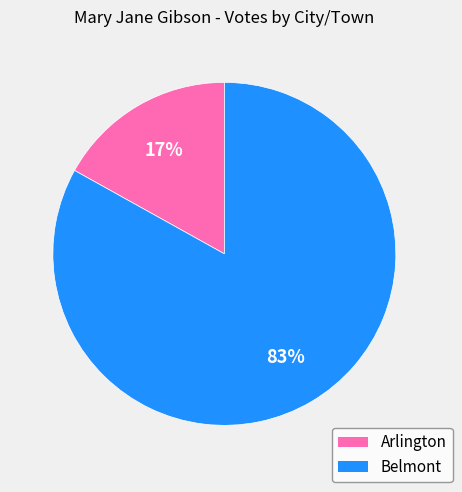

Do Arlington and Belmont together represent more than half of the pie?

Yes